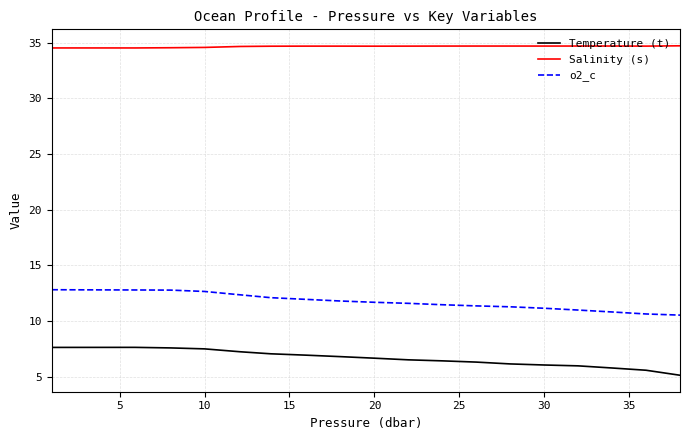

True or false: Salinity (s) and Temperature (t) cross at least once.

False